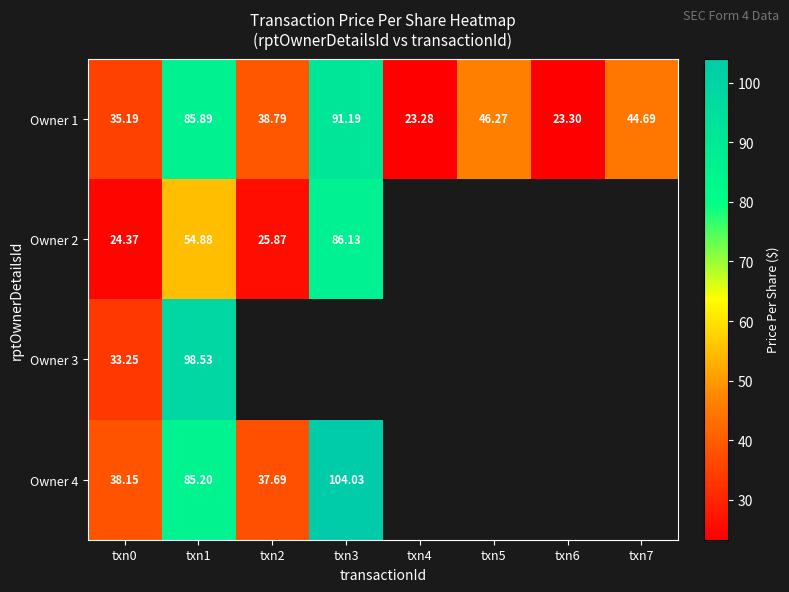

Which has a higher value, txn7 or txn0?

txn7